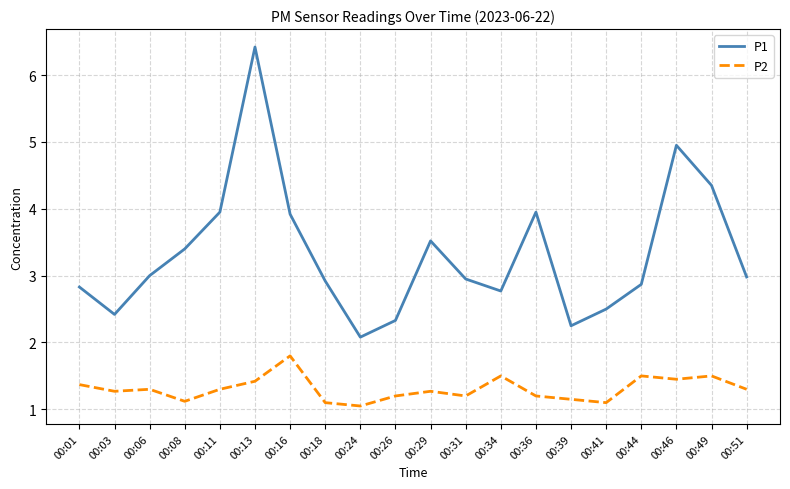

How many distinct data groups are displayed?

2